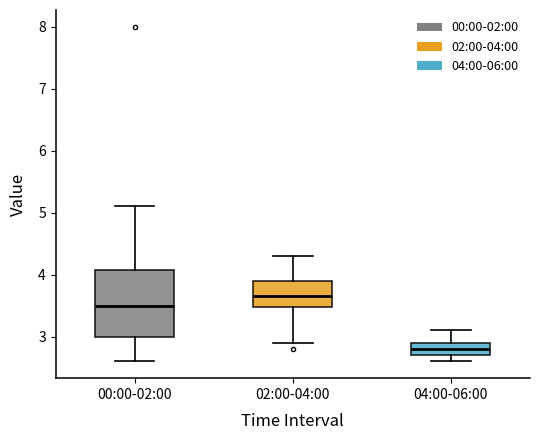

Where does the lower whisker of the box for 00:00-02:00 end on the y-axis? The values are not printed on the chart, so give them approximately, as read against the axis.

2.6